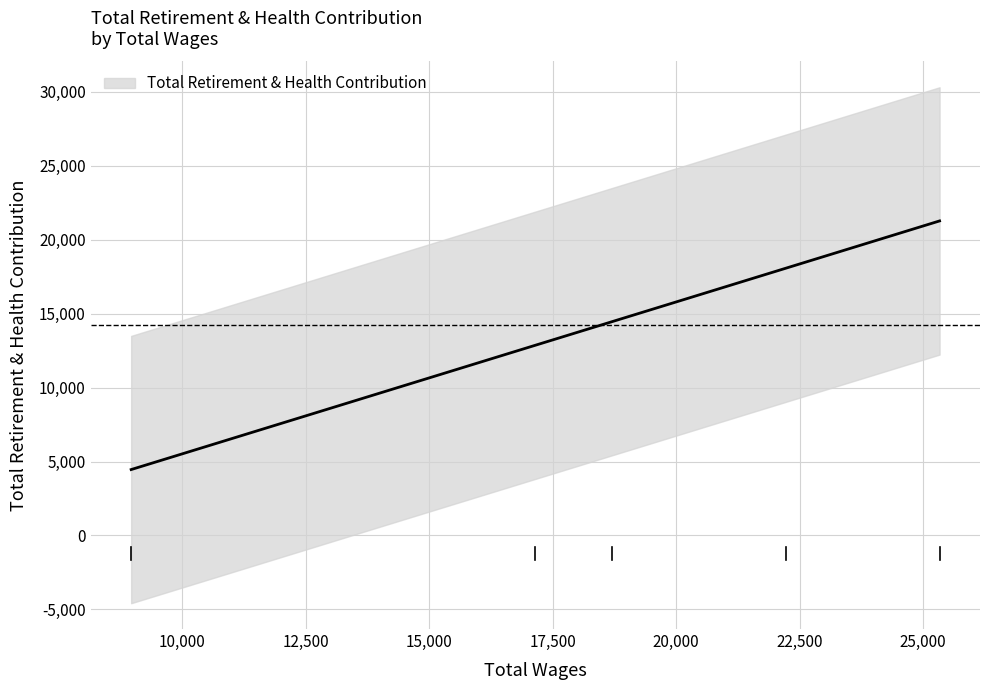

Does the chart display data point markers on the line(s)?

No